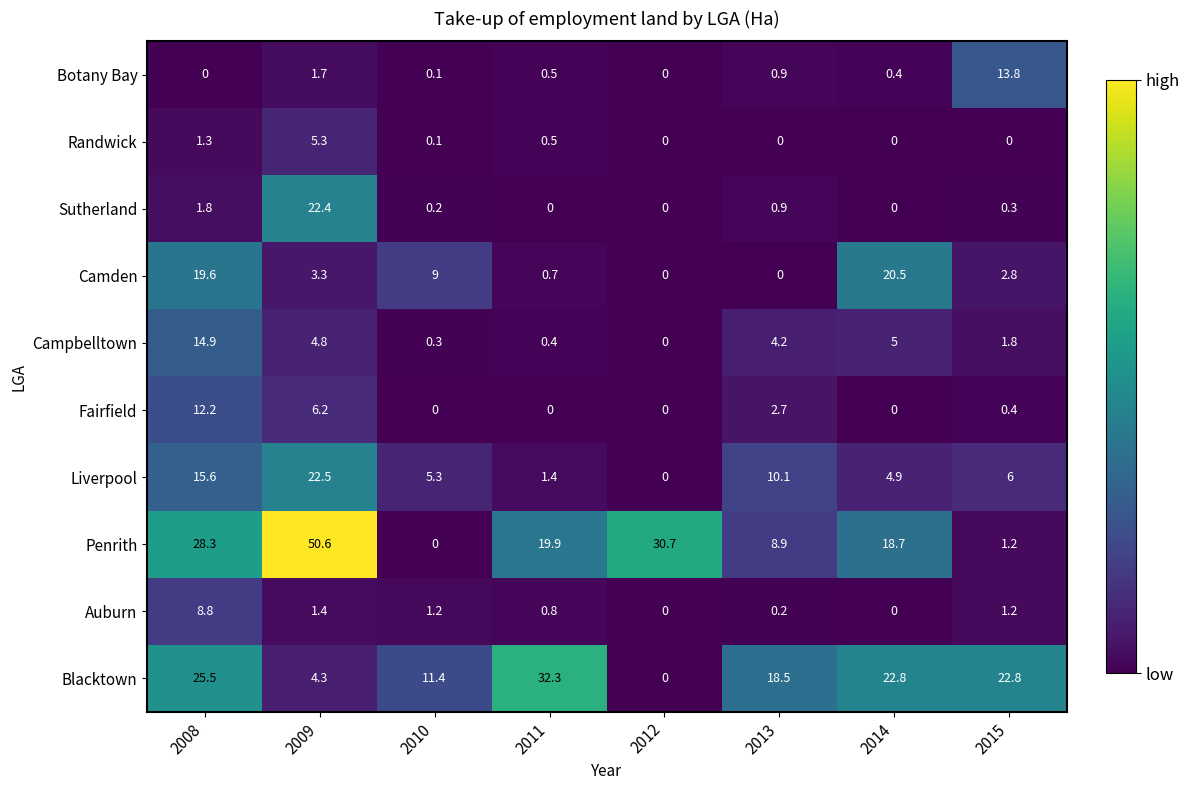

What is the sum of all Penrith values?

158.3